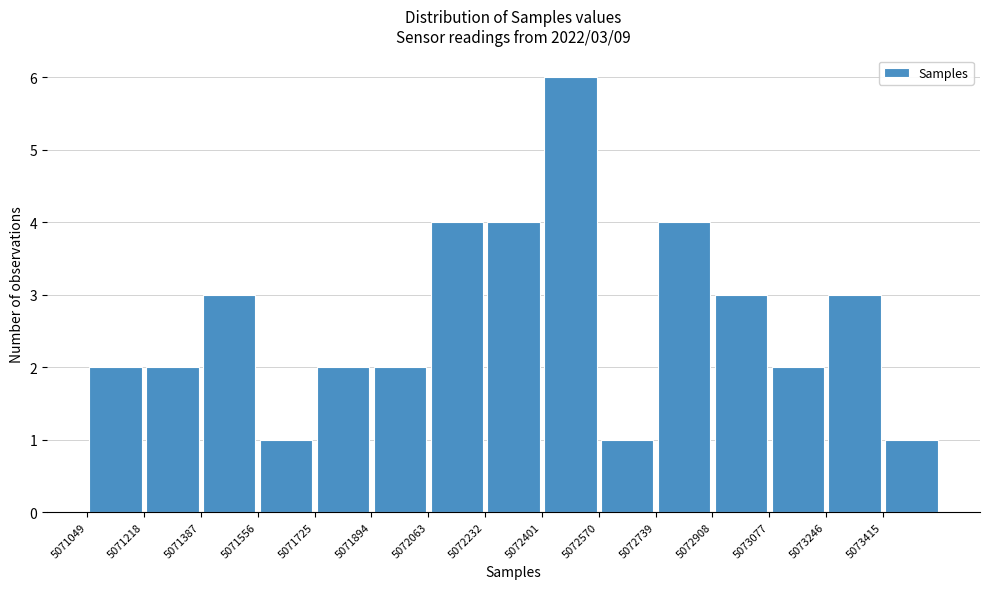

Which range on the x-axis has the tallest bar?

5072400 to 5072580